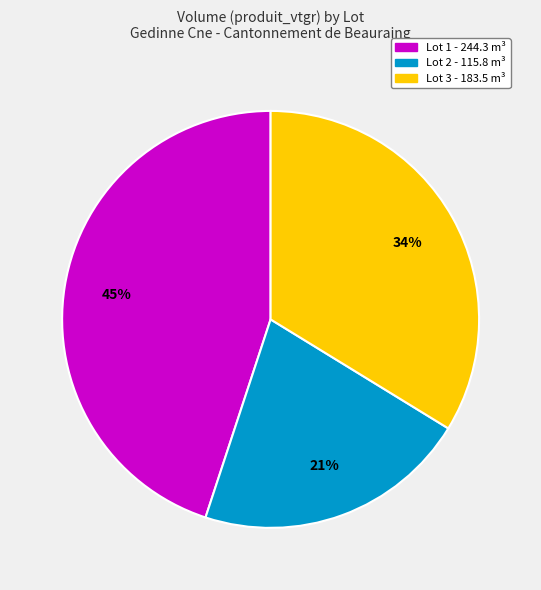

To the nearest percent, what is the average slice percentage?

33%